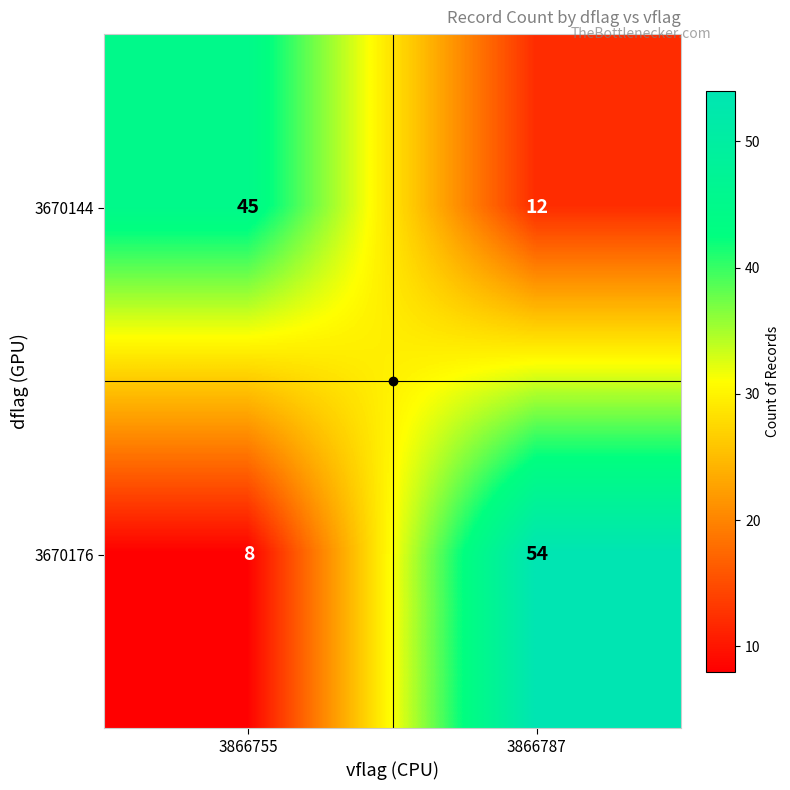

What is the total value across all series at 3866755?

53